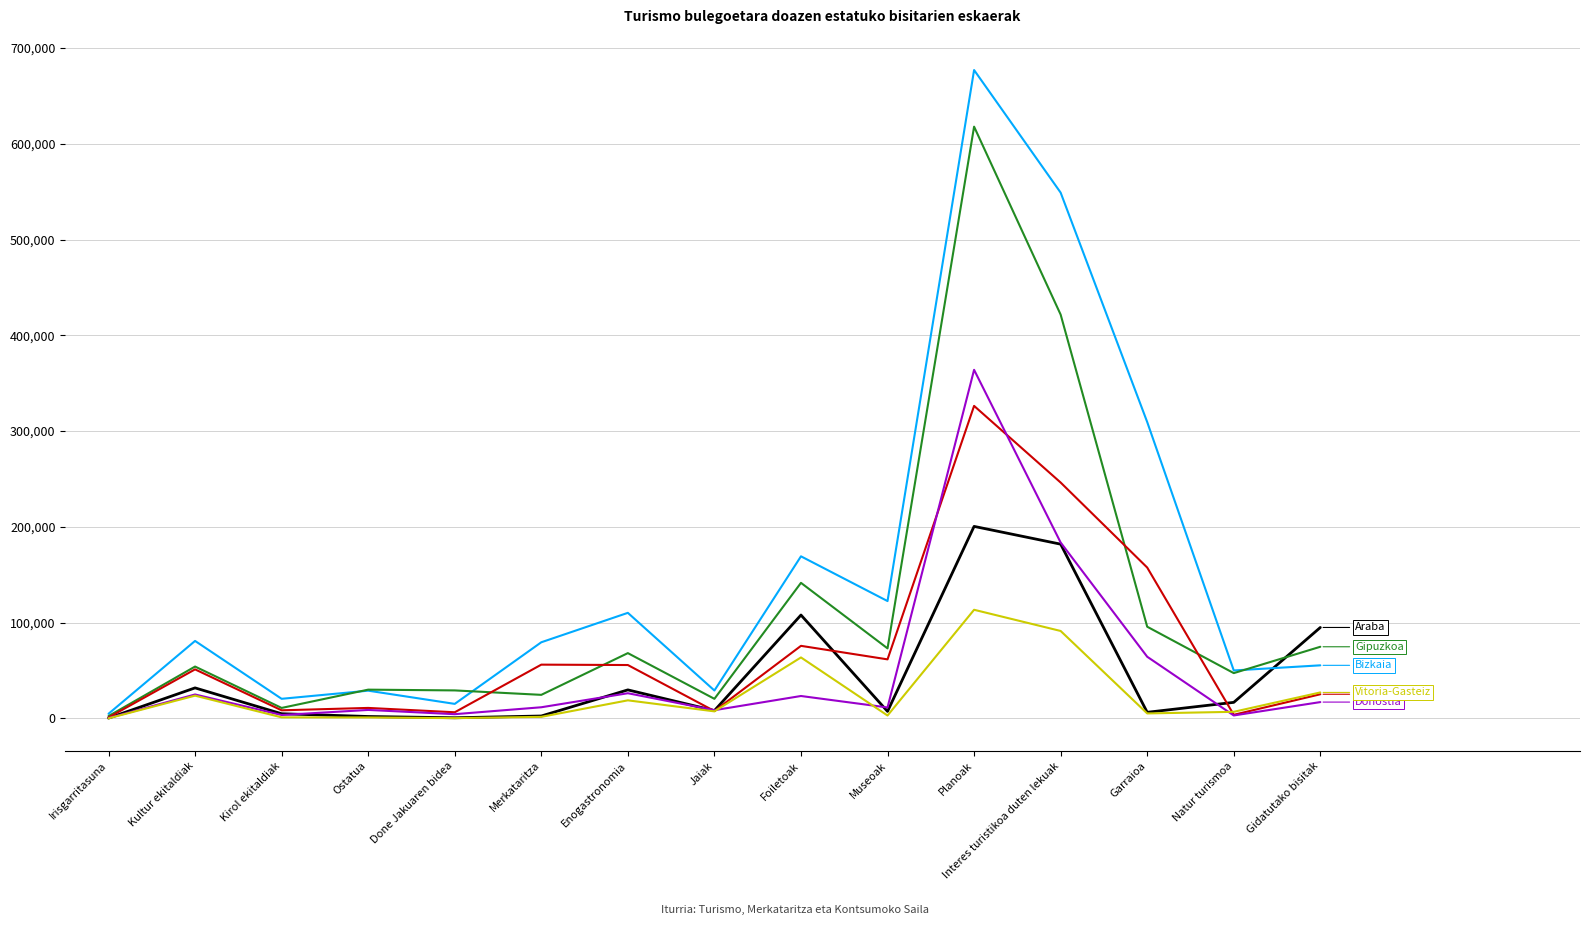

What is the total value across all series at Natur turismoa?

127744